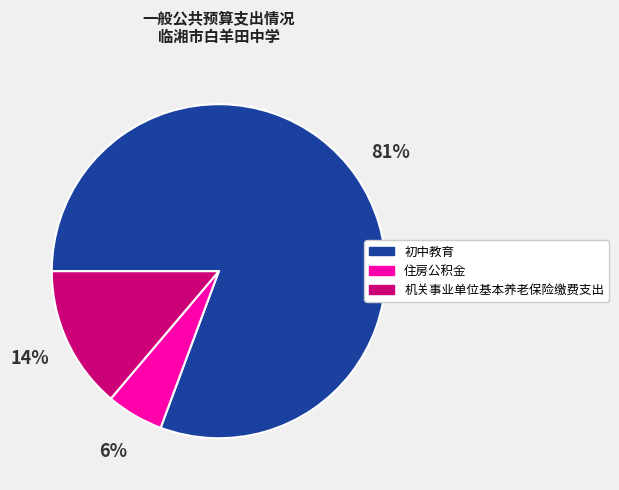

To the nearest percent, what percentage of the pie is 住房公积金?

6%